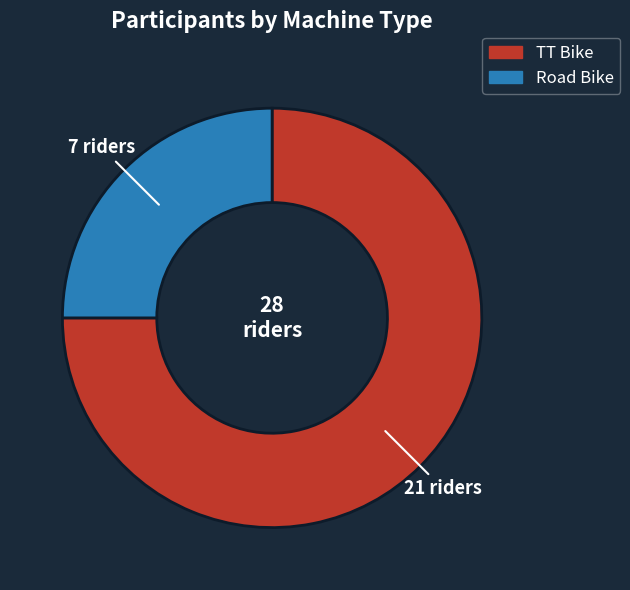

Is it true that TT Bike is 85% of the pie?

False